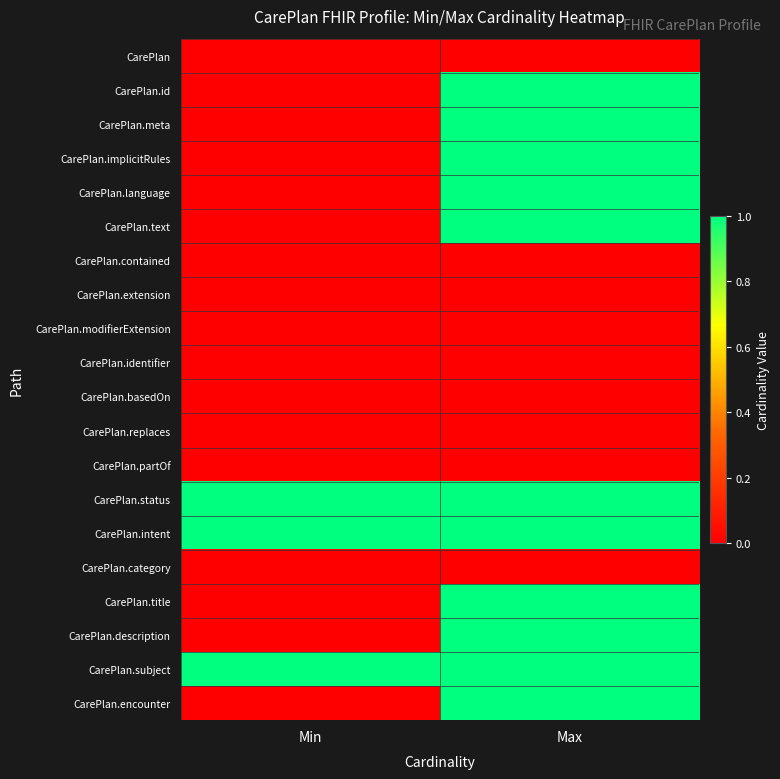

What is the difference between the highest and lowest values at Min?

1